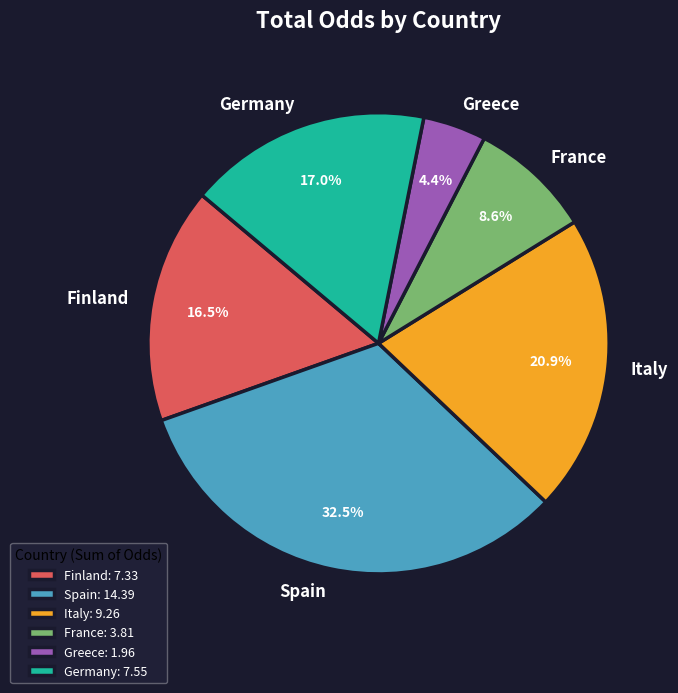

To the nearest percent, what is the combined percentage of Spain and Germany?

50%